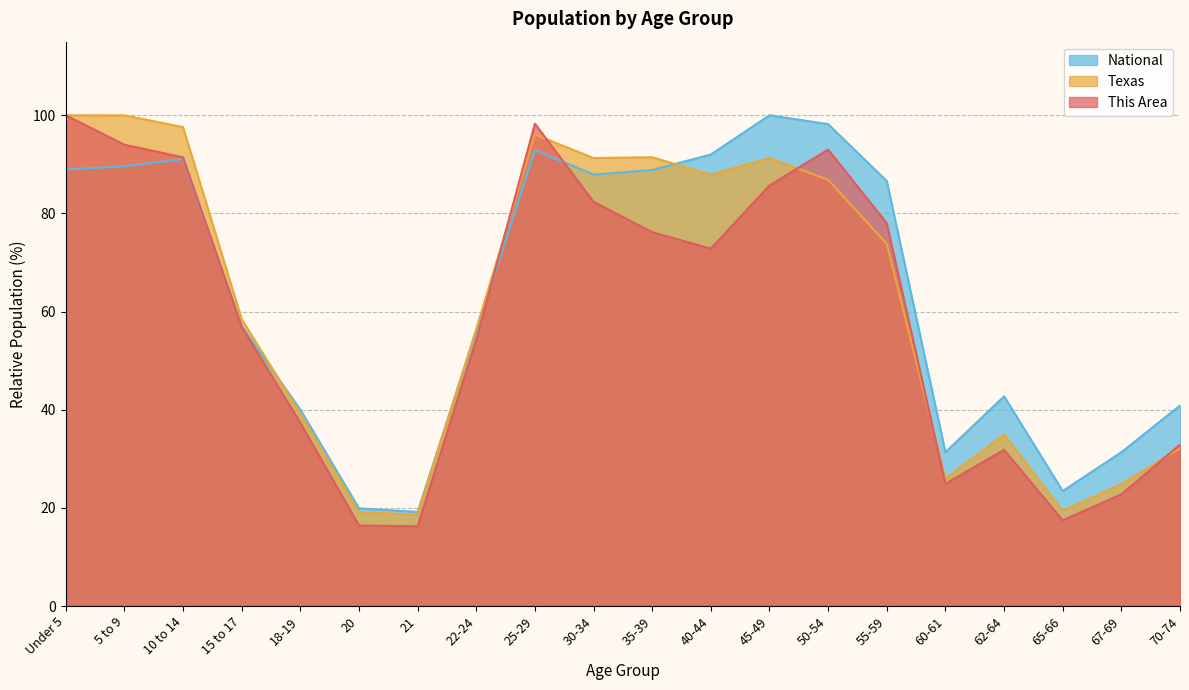

Between 60-61 and 21, which is larger?

60-61